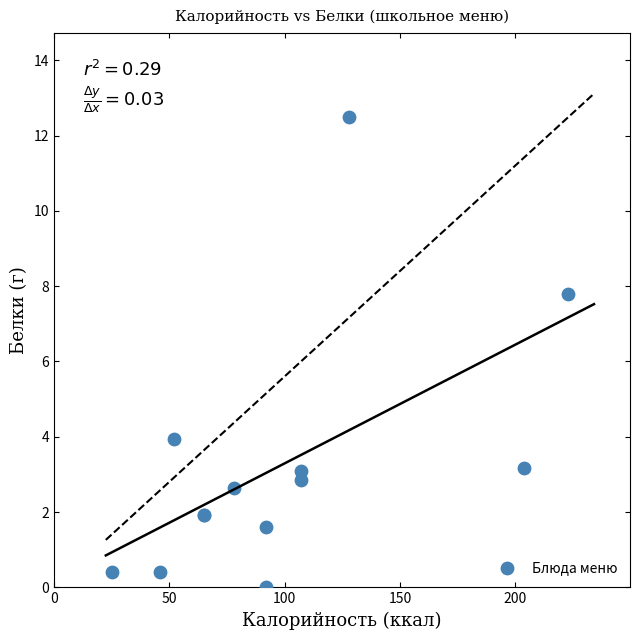

What Y value in the scatter plot is closest to 6?

7.8